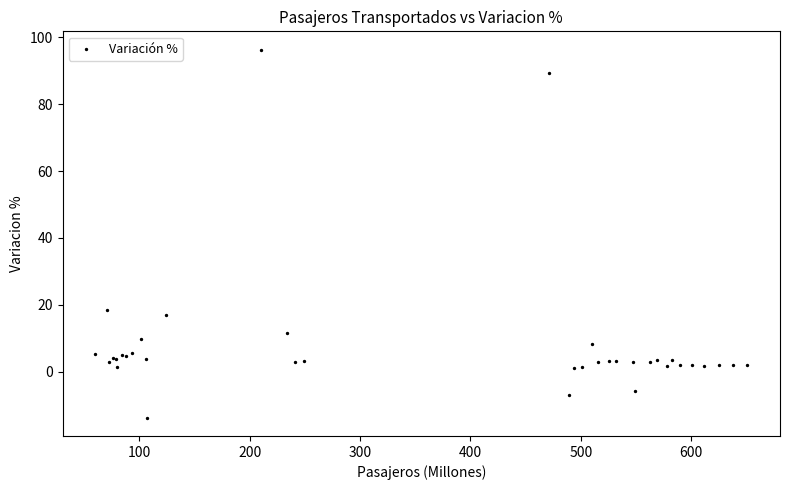

What Y value in the scatter plot is closest to 41?

18.3